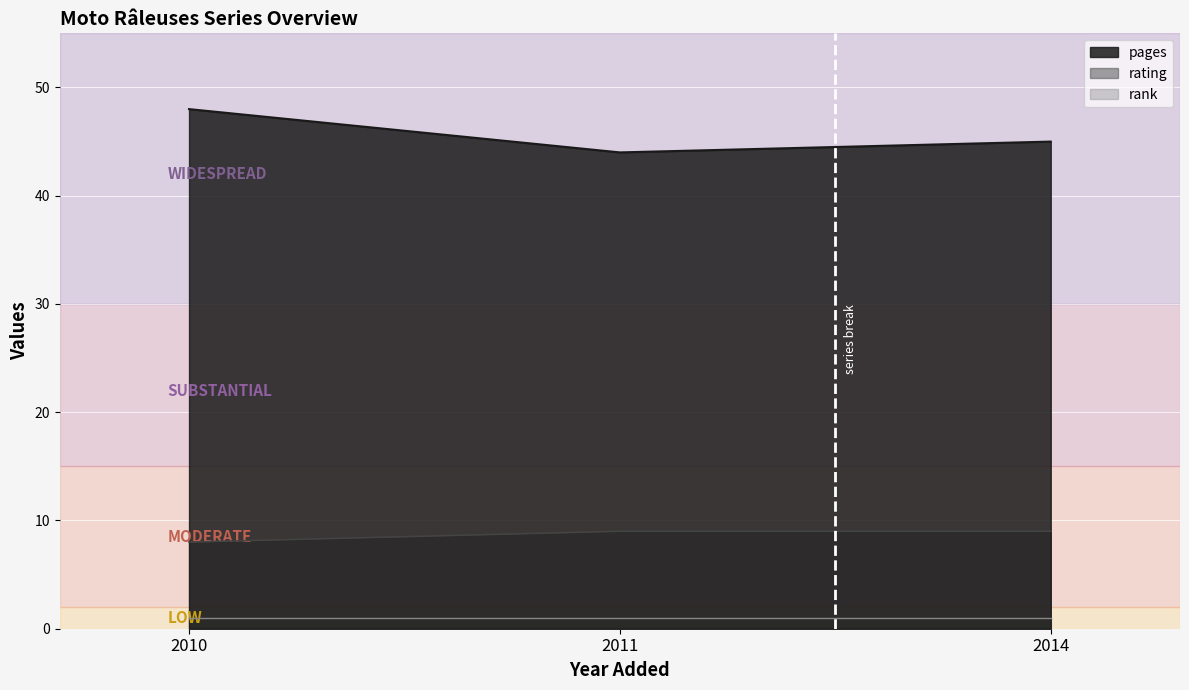

What is the sum of the rating values at 2014 and 2011?

18